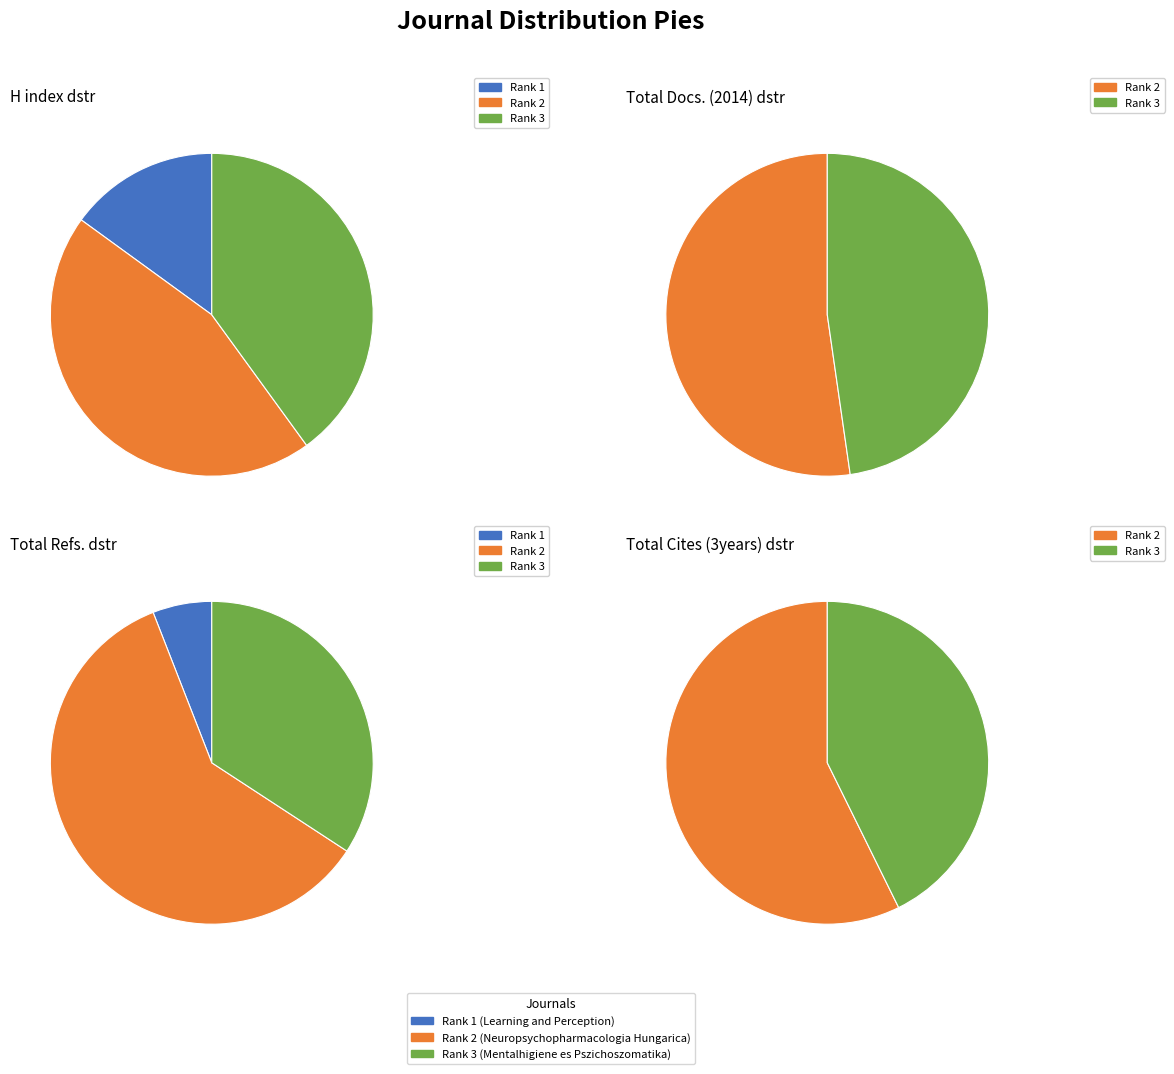

How many slices are in this pie chart?

3